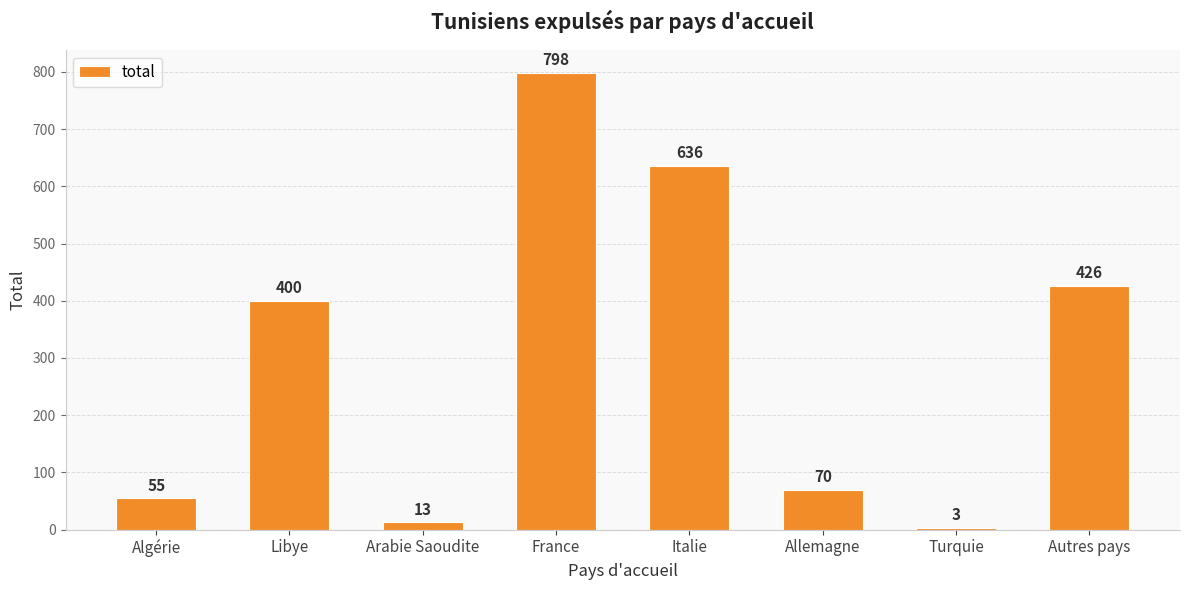

What is the greatest value displayed?

798